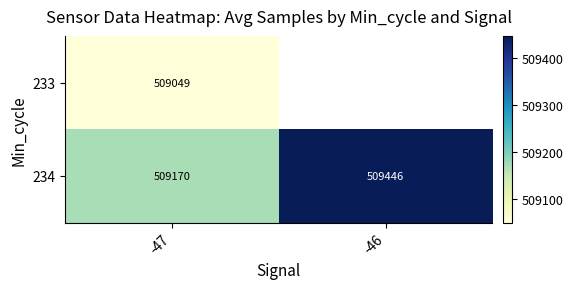

What is the sum of all 234 values?

1018615.9